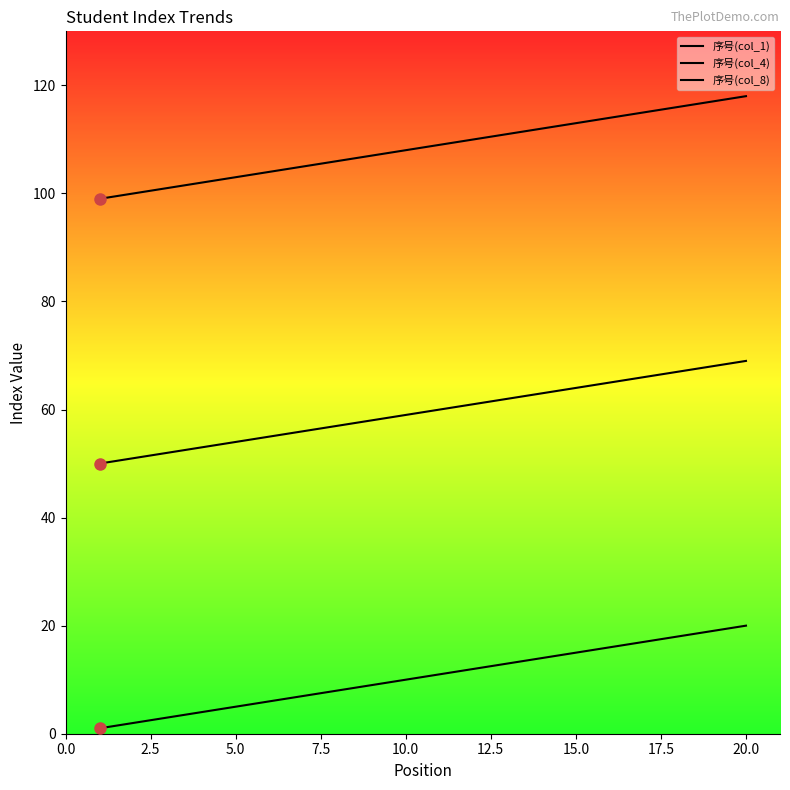

True or false: 序号(col_4) and 序号(col_1) cross at least once.

False